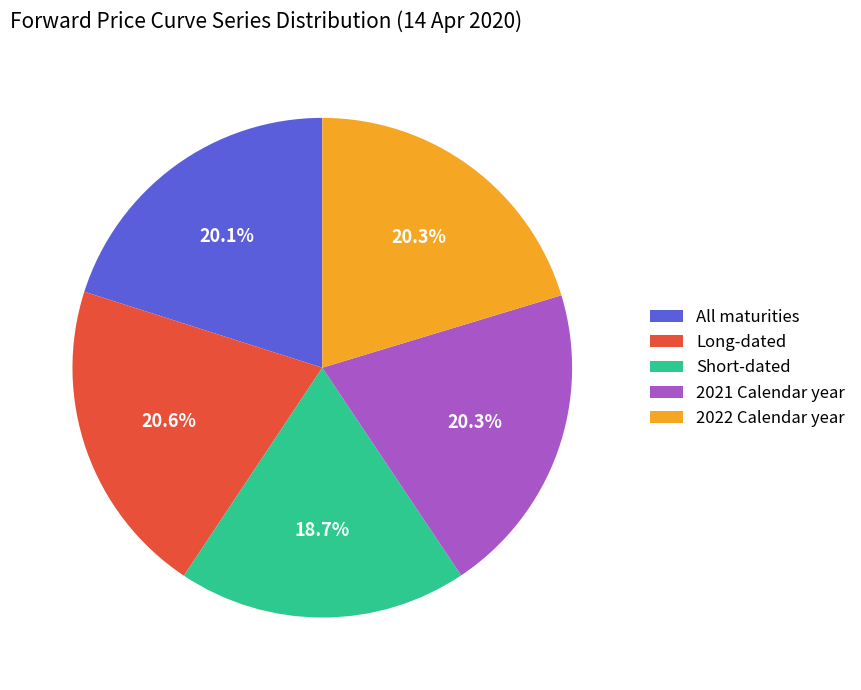

Does All maturities represent more than half of the total?

No